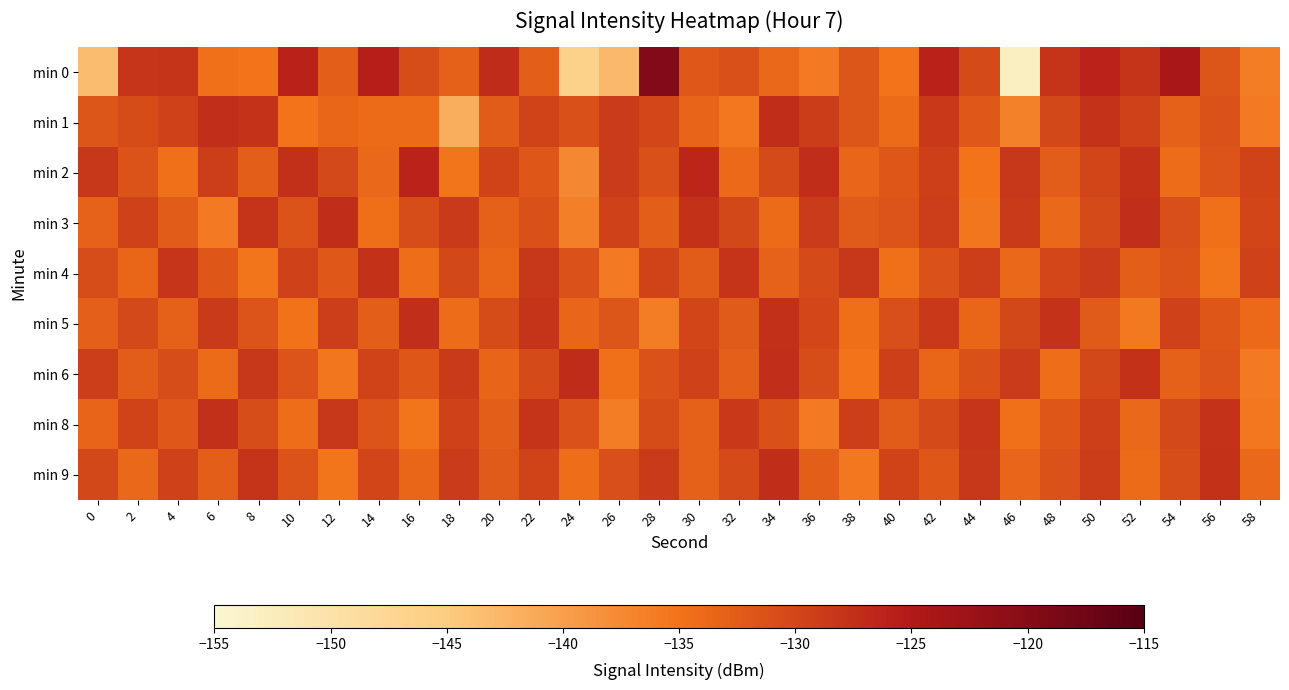

Which has a higher value, 20 or 32?

20